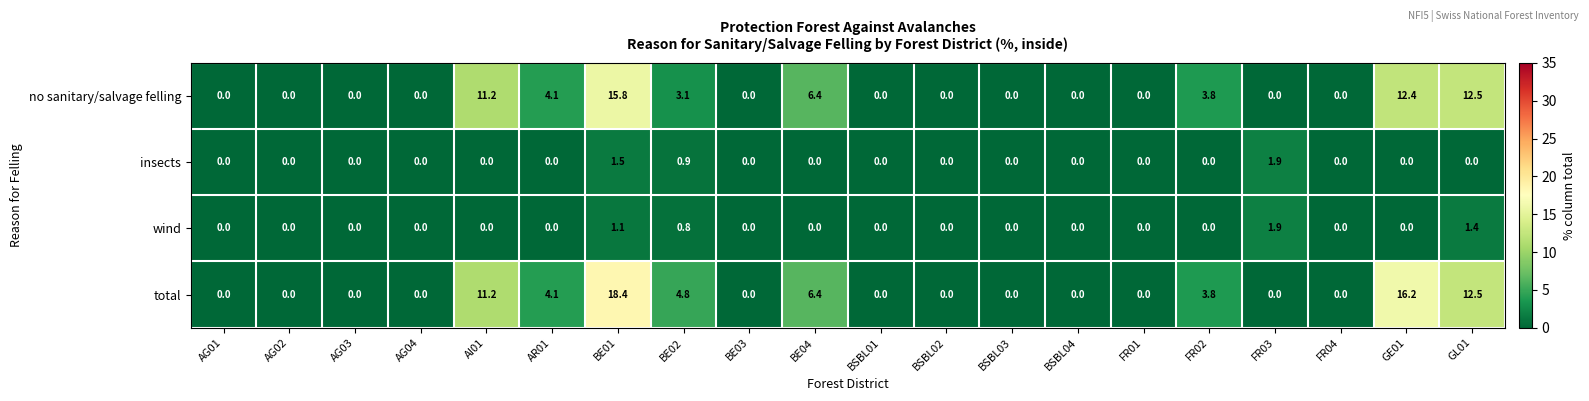

What is the difference between the maximum and second lowest values in the insects series?

1.9